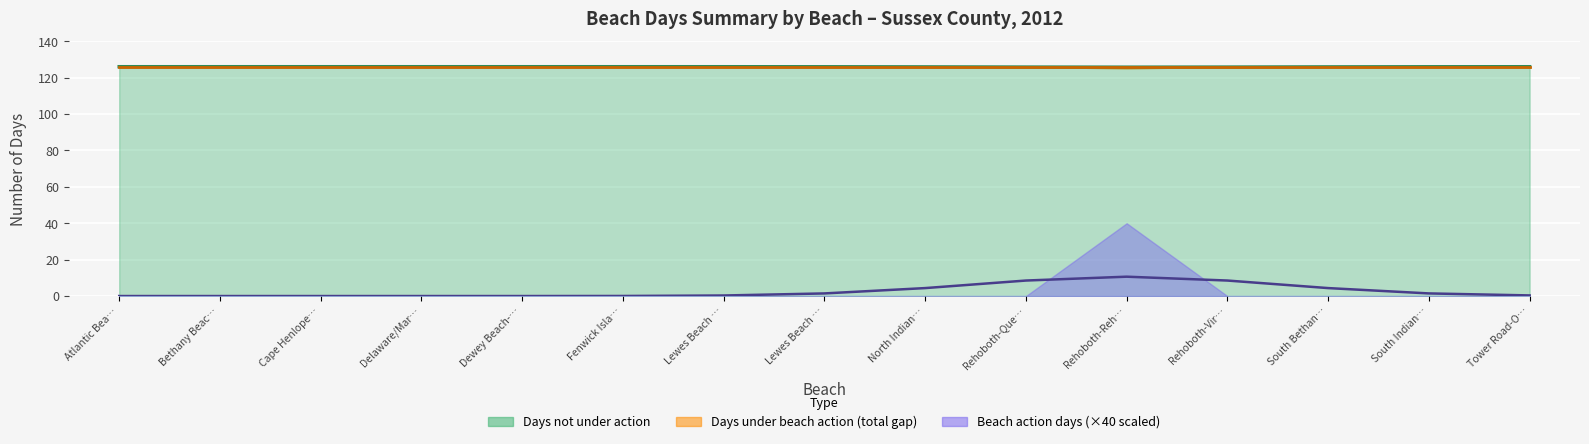

Which series changed the most between Fenwick Island State Park Beach and North Indian River Inlet Beach?

No. of beach days